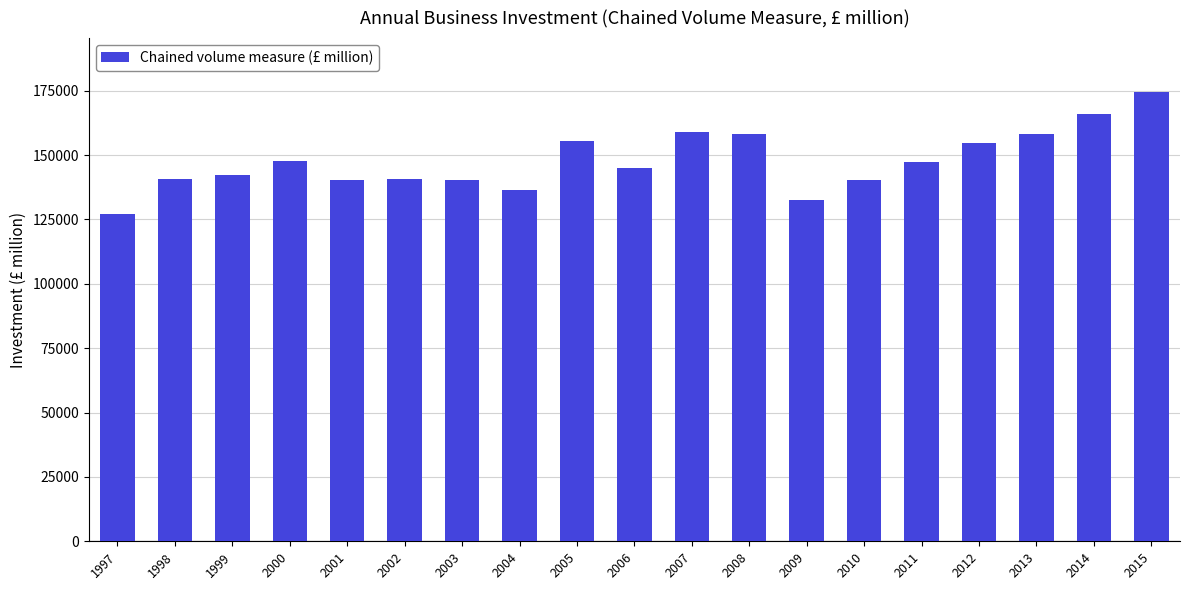

Is it true that the value at 1997 is 127036?

True